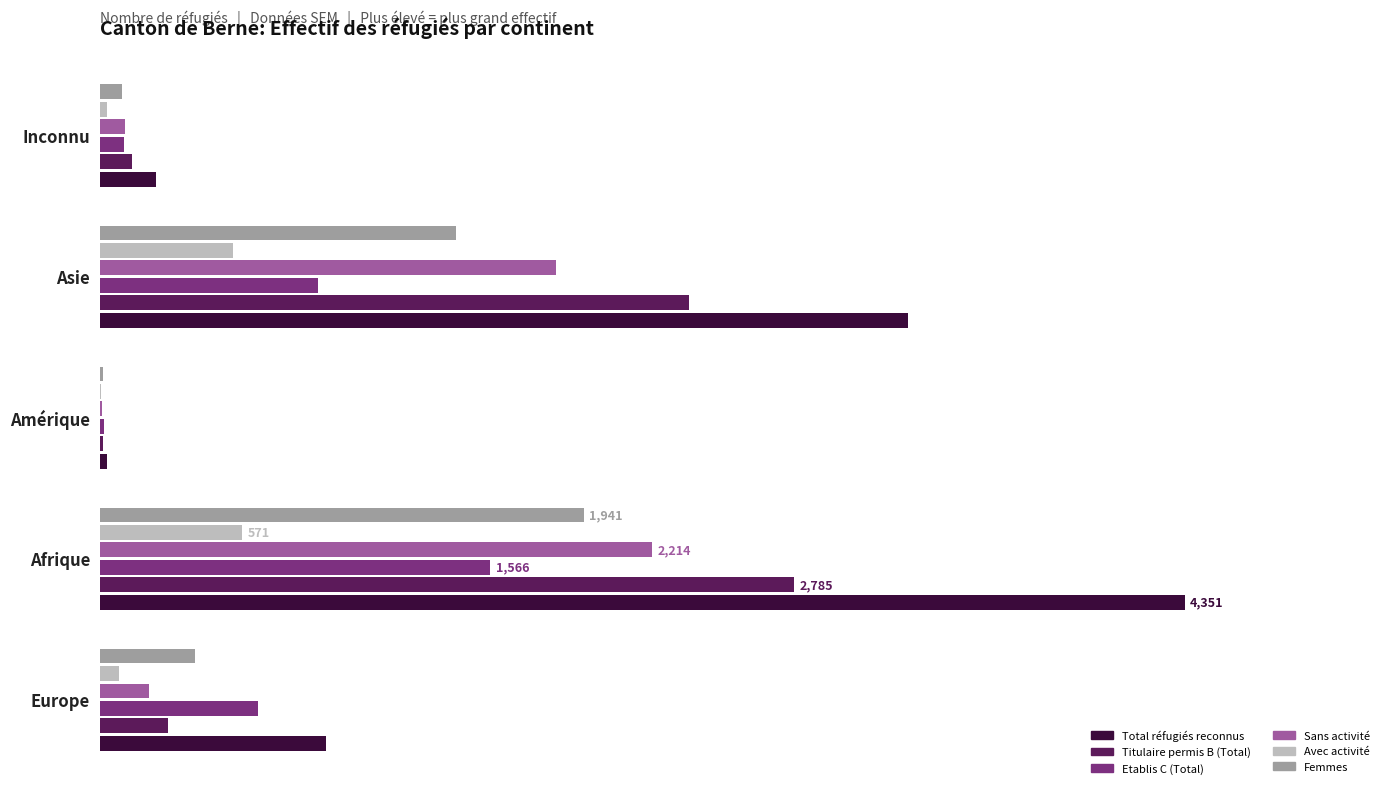

What are all the series names shown in the legend?

Total réfugiés reconnus, Titulaire permis B (Total), Etablis C (Total), Sans activité, Avec activité, Femmes